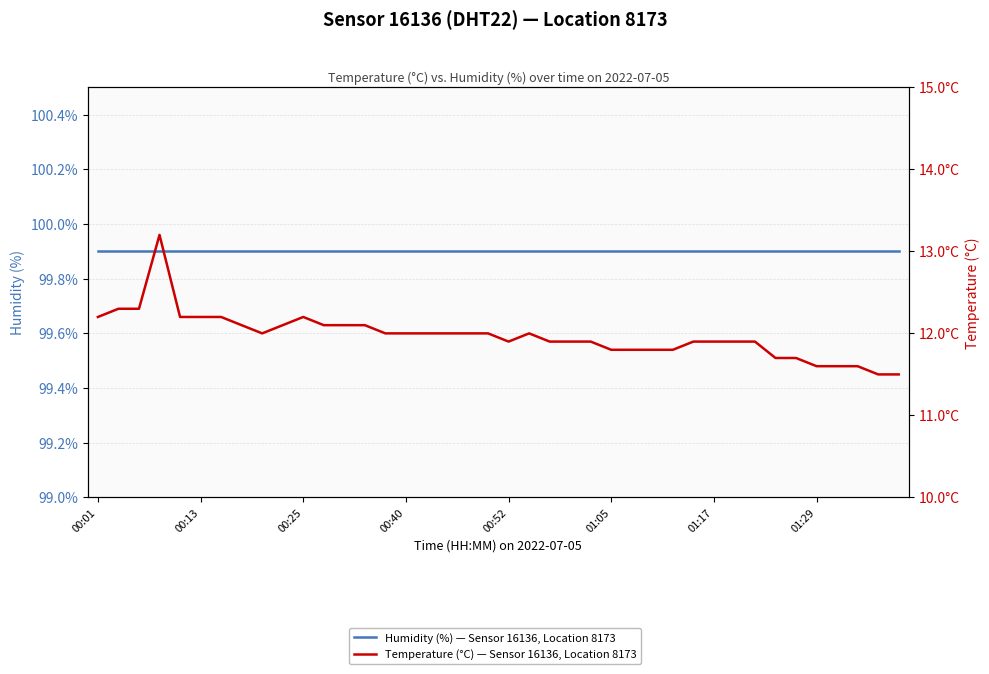

Is the value of Humidity (%) — Sensor 16136, Location 8173 at 21 greater than the value of Temperature (°C) — Sensor 16136, Location 8173 at 27?

Yes